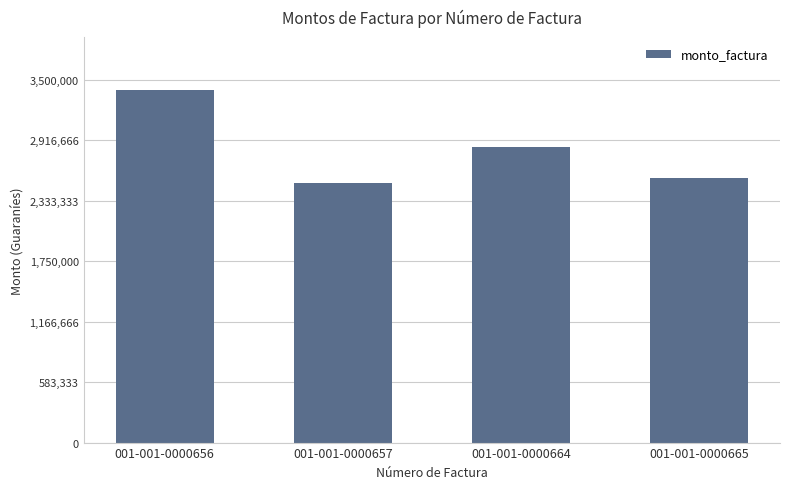

How many data points are less than 2850000?

2